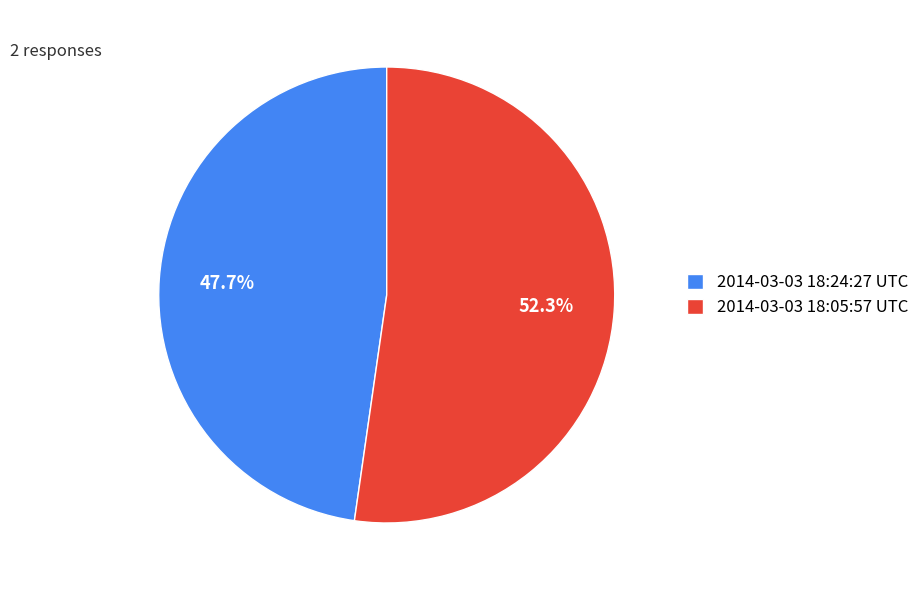

How many slices are in this pie chart?

2